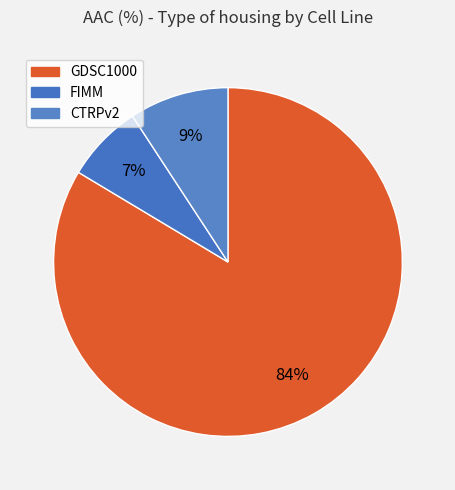

True or false: GDSC1000 accounts for 84% of the total.

True